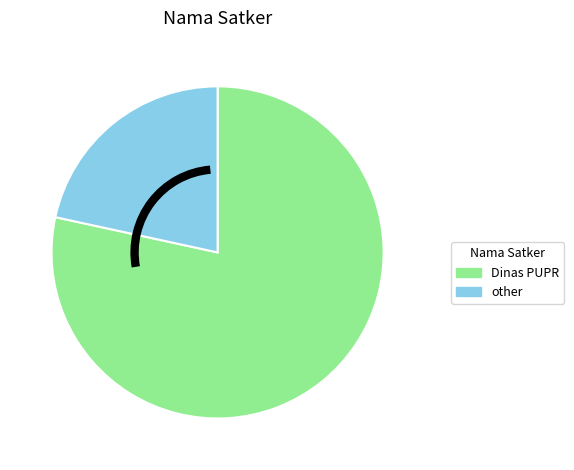

Is there any slice that represents more than half of the pie?

Yes